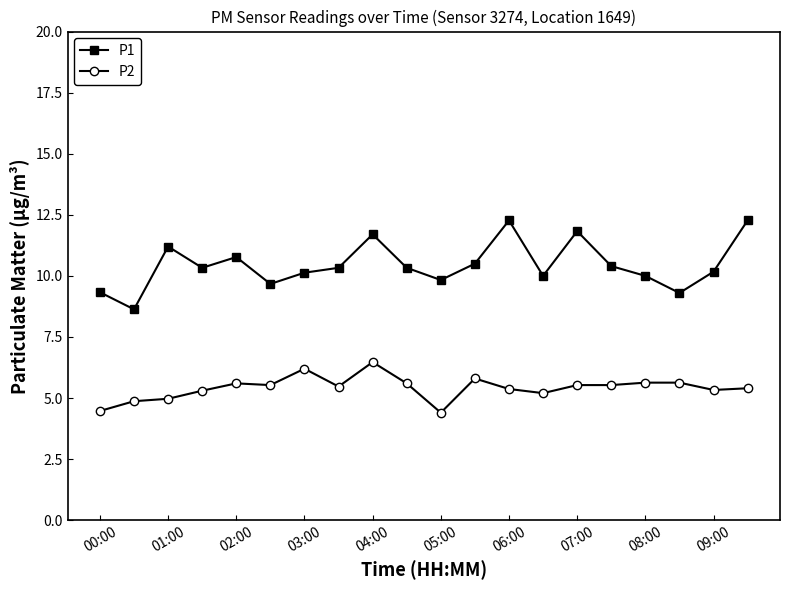

What are all the series names shown in the legend?

P1, P2